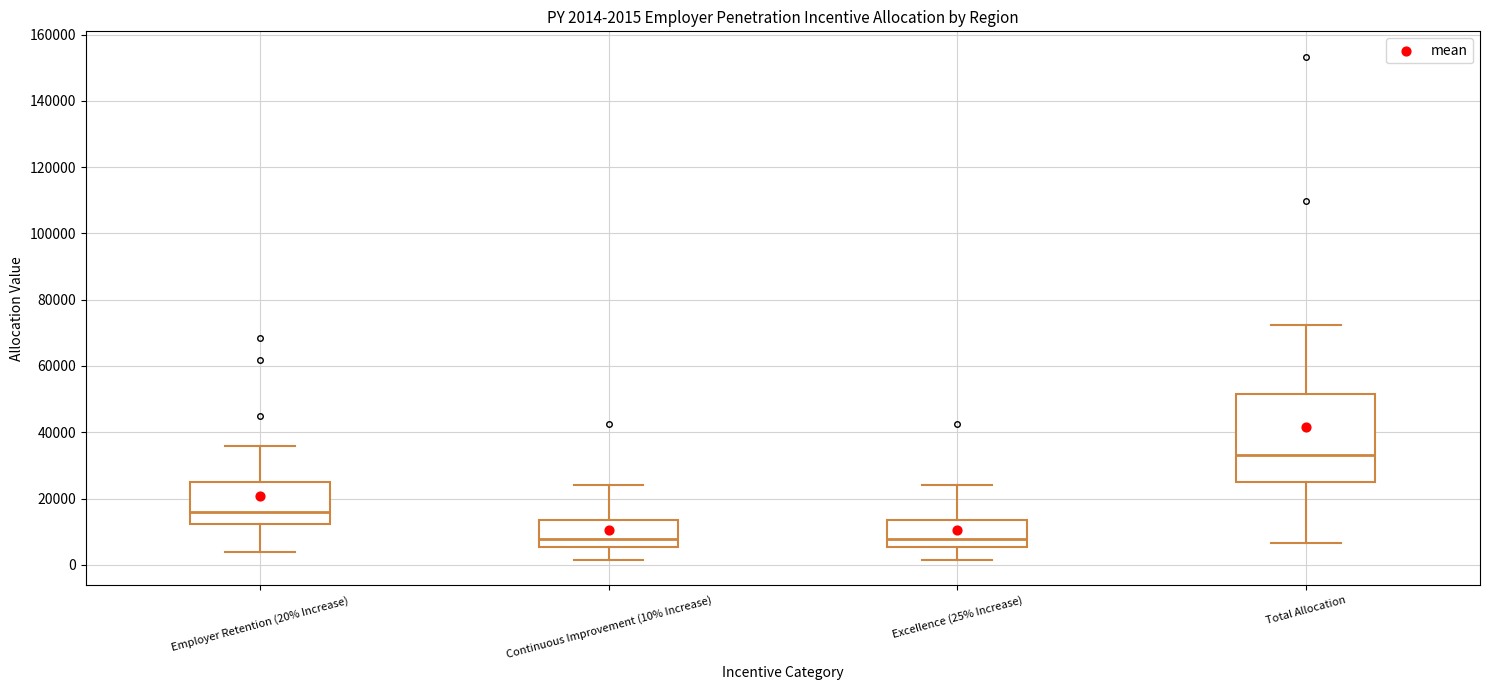

Which box's median line is the highest?

Total Allocation